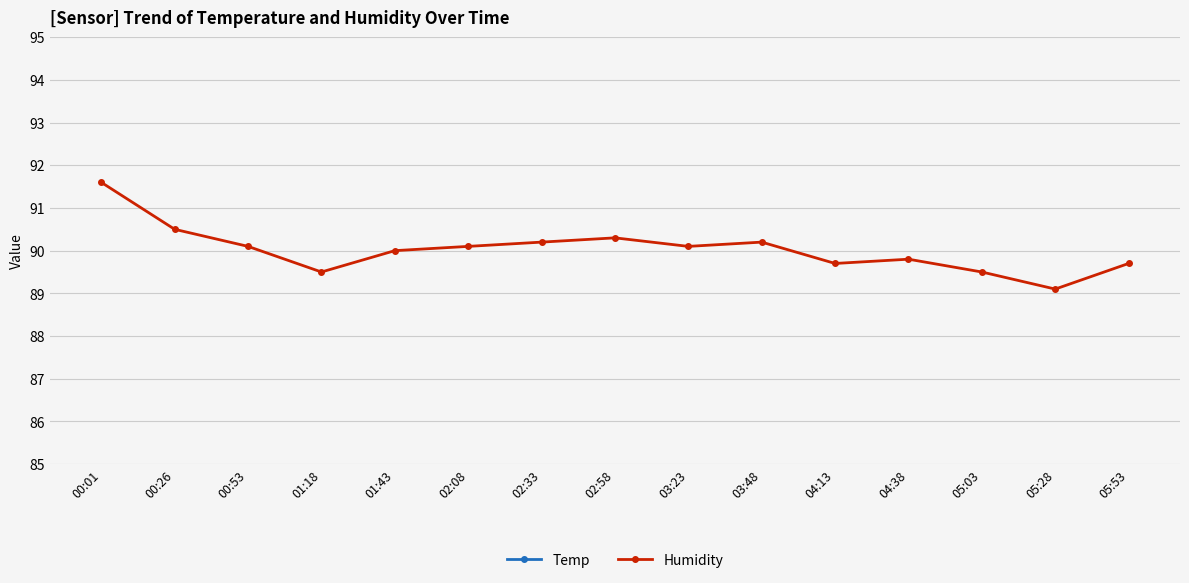

What value does the Humidity series have at 03:48?

90.2